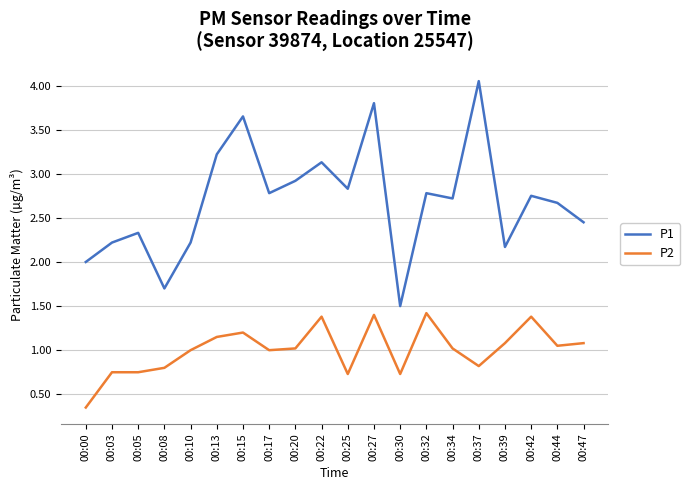

At which label is P2 closest to 0?

00:00